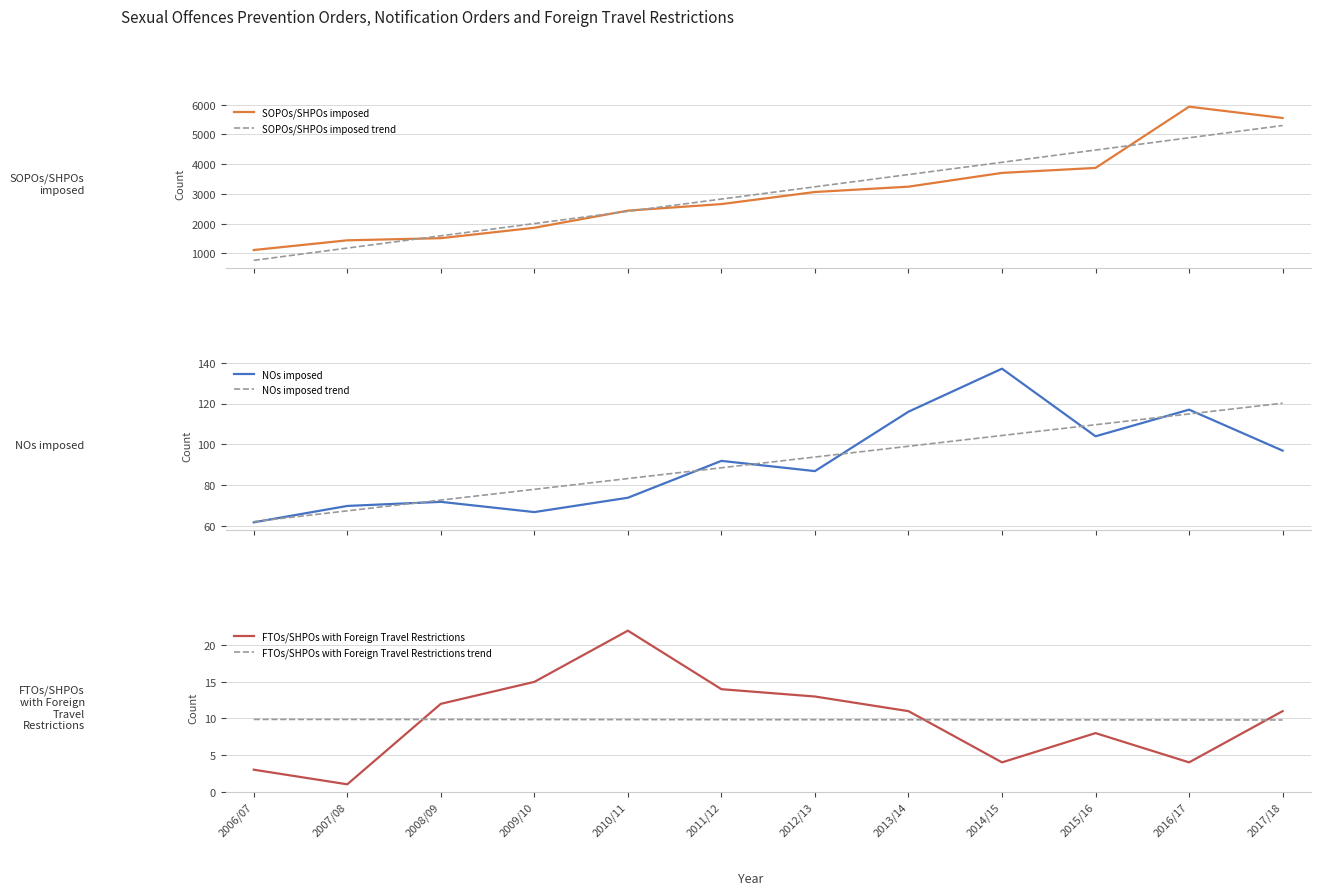

Reading right to left, list all the values displayed in this chart.

SOPOs/SHPOs imposed: 2017/18=5551.0	2016/17=5931.0	2015/16=3873.0	2014/15=3706.0	2013/14=3243.0	2012/13=3064.0	2011/12=2658.0	2010/11=2438.0	2009/10=1862.0	2008/09=1512.0	2007/08=1440.0	2006/07=1114.0
SOPOs/SHPOs imposed trend: 2017/18=5297.9	2016/17=4886.1	2015/16=4474.2	2014/15=4062.3	2013/14=3650.5	2012/13=3238.6	2011/12=2826.7	2010/11=2414.9	2009/10=2003.0	2008/09=1591.1	2007/08=1179.3	2006/07=767.4
NOs imposed: 2017/18=97.0	2016/17=117.0	2015/16=104.0	2014/15=137.0	2013/14=116.0	2012/13=87.0	2011/12=92.0	2010/11=74.0	2009/10=67.0	2008/09=72.0	2007/08=70.0	2006/07=62.0
NOs imposed trend: 2017/18=120.2	2016/17=114.9	2015/16=109.6	2014/15=104.4	2013/14=99.1	2012/13=93.9	2011/12=88.6	2010/11=83.4	2009/10=78.1	2008/09=72.9	2007/08=67.6	2006/07=62.3
FTOs/SHPOs with Foreign Travel Restrictions: 2017/18=11.0	2016/17=4.0	2015/16=8.0	2014/15=4.0	2013/14=11.0	2012/13=13.0	2011/12=14.0	2010/11=22.0	2009/10=15.0	2008/09=12.0	2007/08=1.0	2006/07=3.0
FTOs/SHPOs with Foreign Travel Restrictions trend: 2017/18=9.8	2016/17=9.8	2015/16=9.8	2014/15=9.8	2013/14=9.8	2012/13=9.8	2011/12=9.8	2010/11=9.8	2009/10=9.9	2008/09=9.9	2007/08=9.9	2006/07=9.9